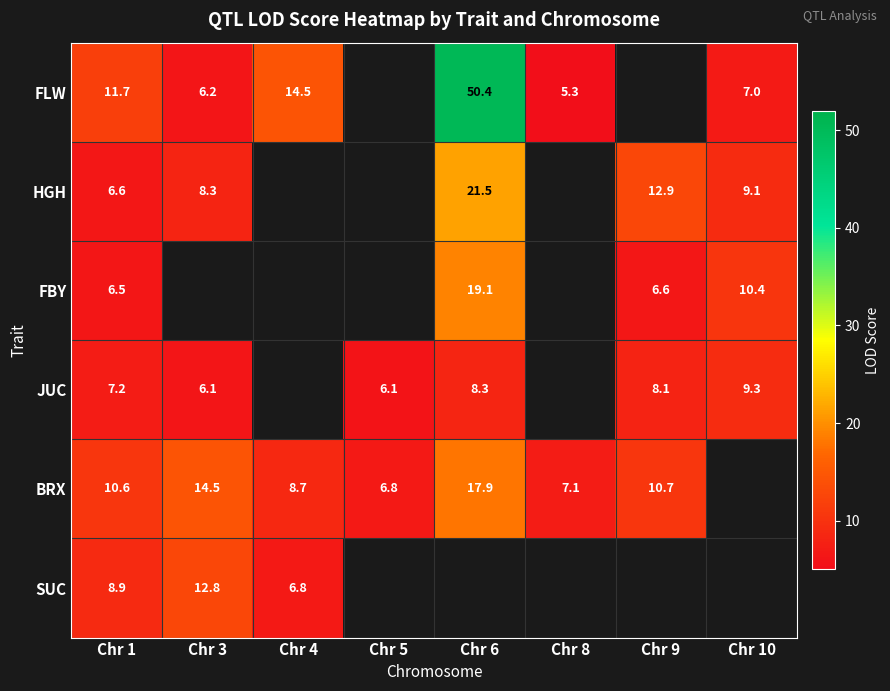

Is the value of FLW at Chr 1 greater than the value of BRX at Chr 4?

Yes